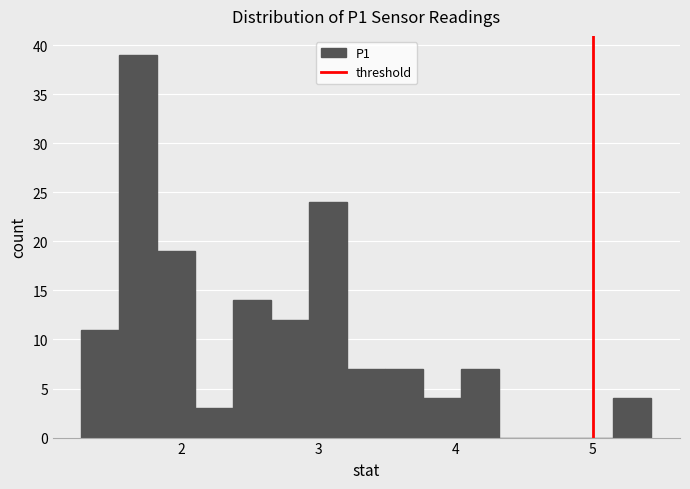

Around what value on the x-axis is the tallest bar? Give the approximate position of its centre, as read against the axis.

1.7